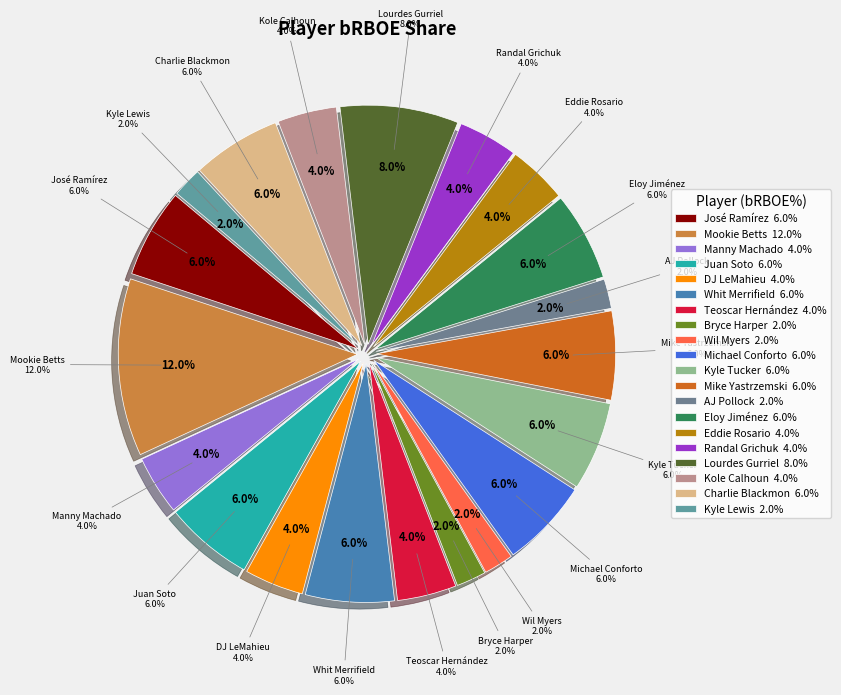

Is it true that Michael Conforto is 12% of the pie?

False